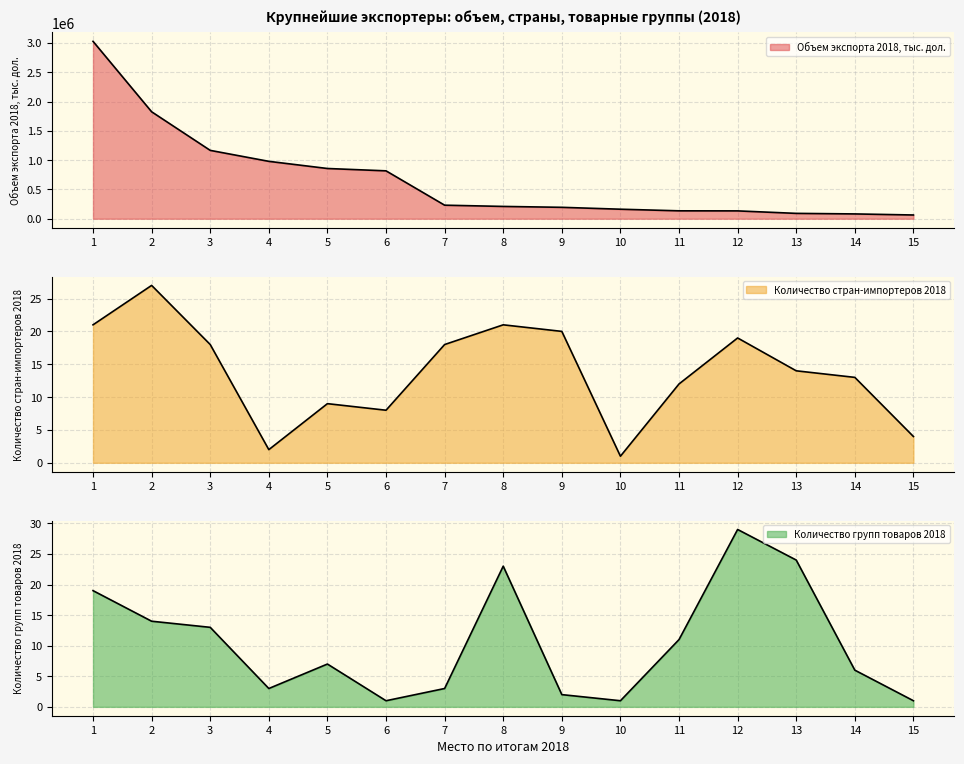

Which series has the largest range (max minus min)?

Объем экспорта 2018, тыс. дол.